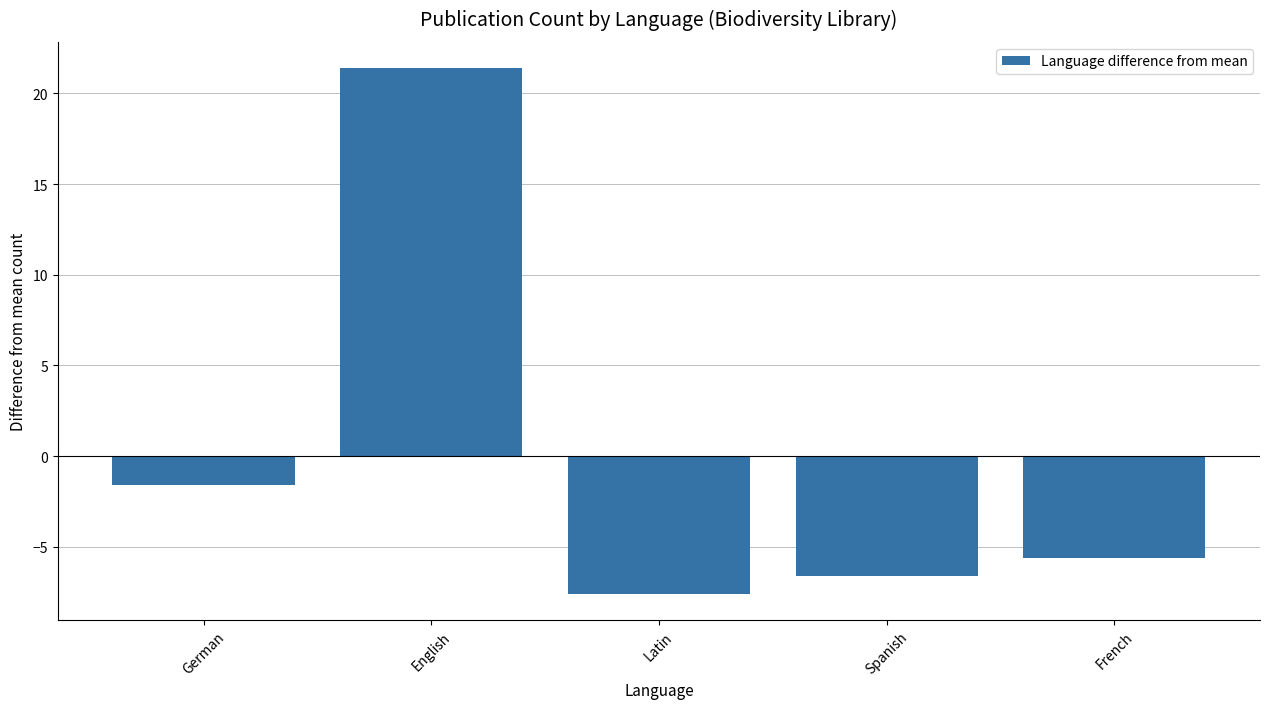

How many values exceed -5?

2